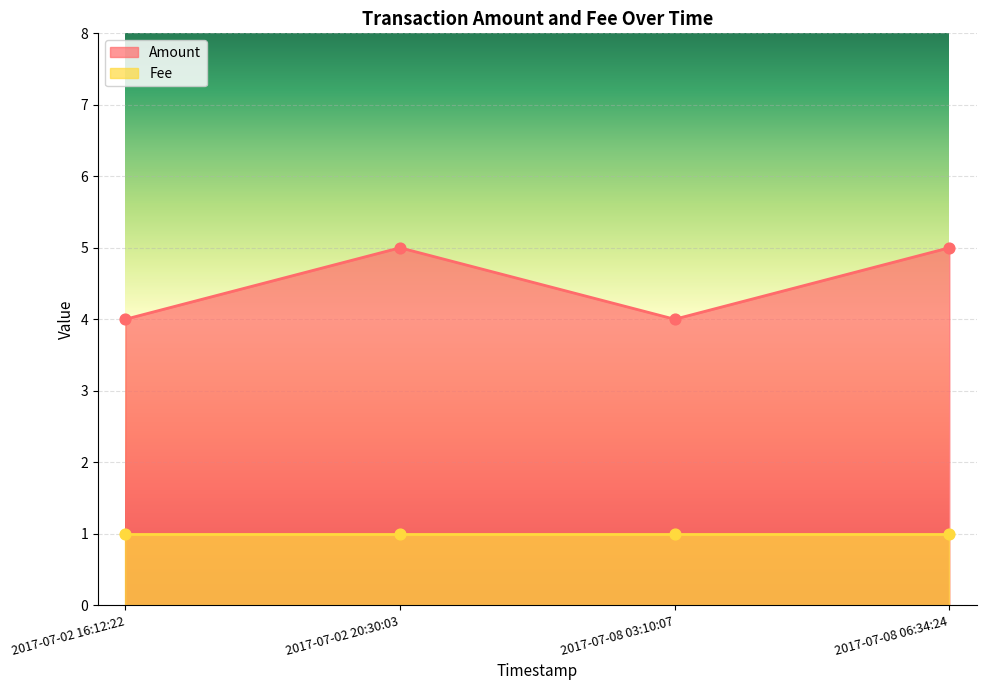

Which has a higher value, 2017-07-02 16:12:22 or 2017-07-08 03:10:07?

2017-07-02 16:12:22